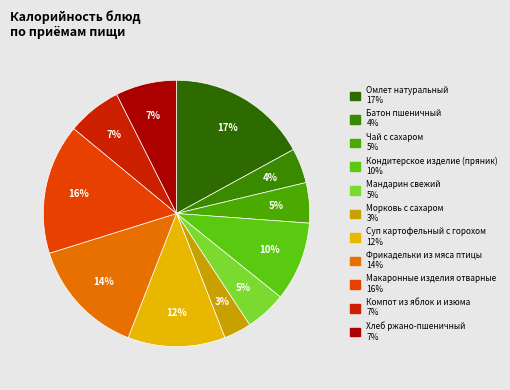

How many segments does this pie chart have?

11